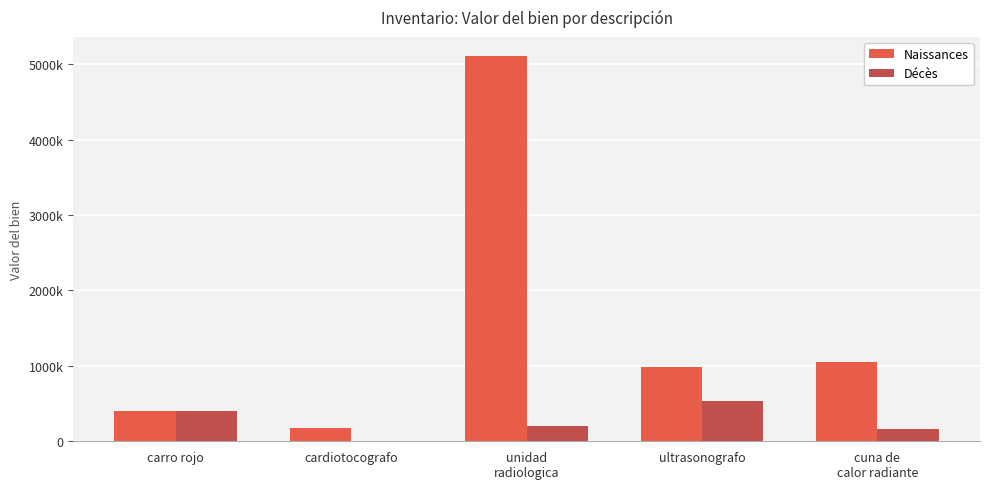

What are all the series names shown in the legend?

Naissances, Décès